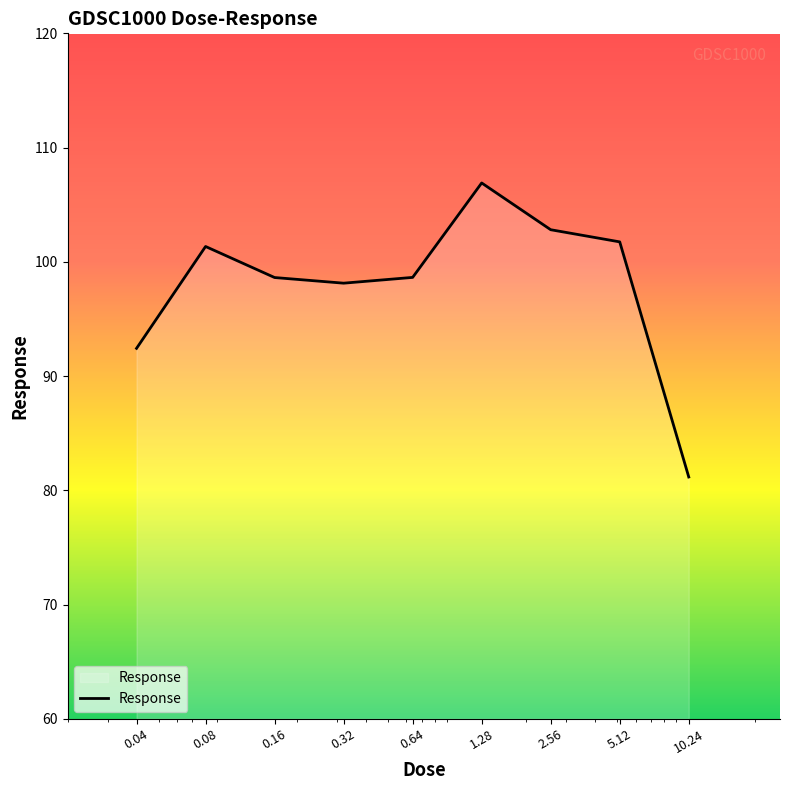

What is the smallest value displayed?

81.2